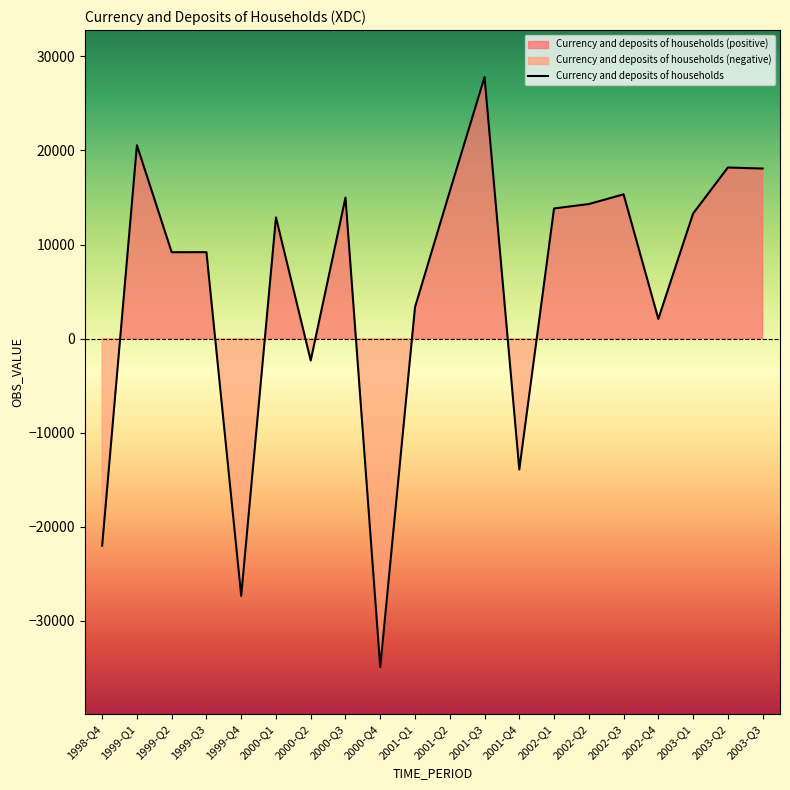

True or false: the data shows -24875 at 2001-Q4.

False